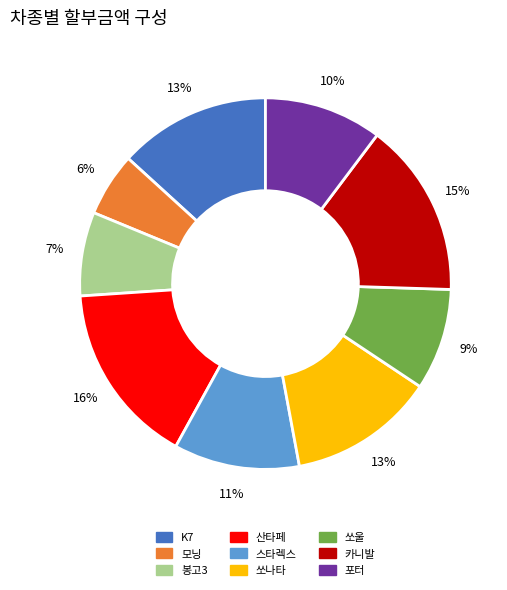

True or false: 모닝 accounts for 6% of the total.

True